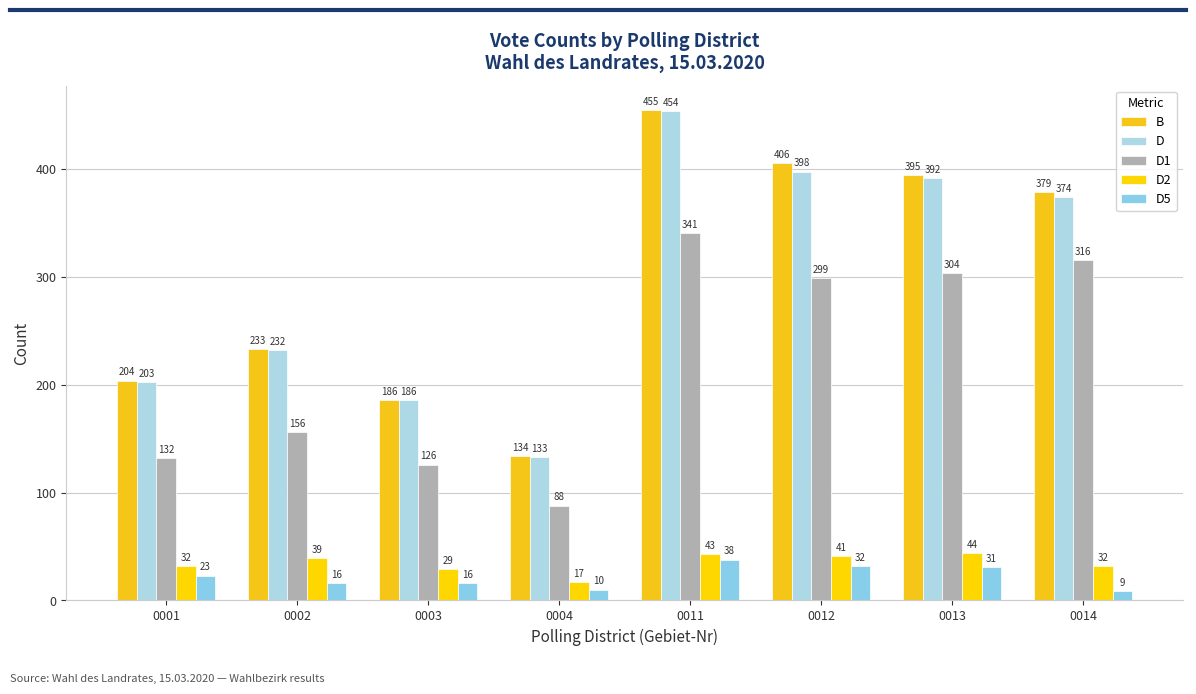

What is the value of the B bar at the 5th from the left?

455